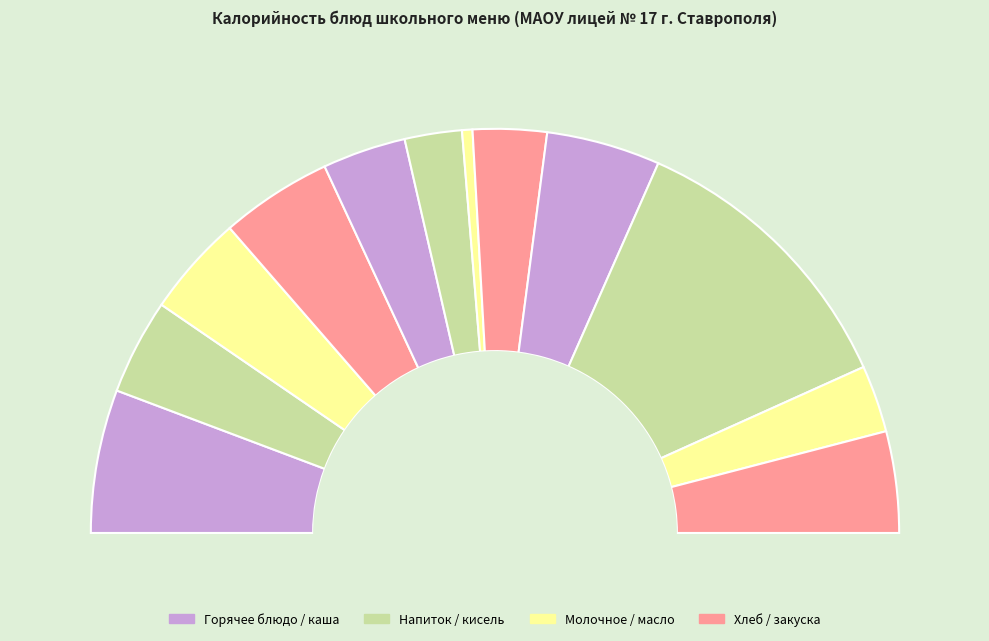

What is the change in value from Компот из смеси сухофруктов to ХЛЕБ ПШЕНИЧНЫЙ (обед)?

+39.5